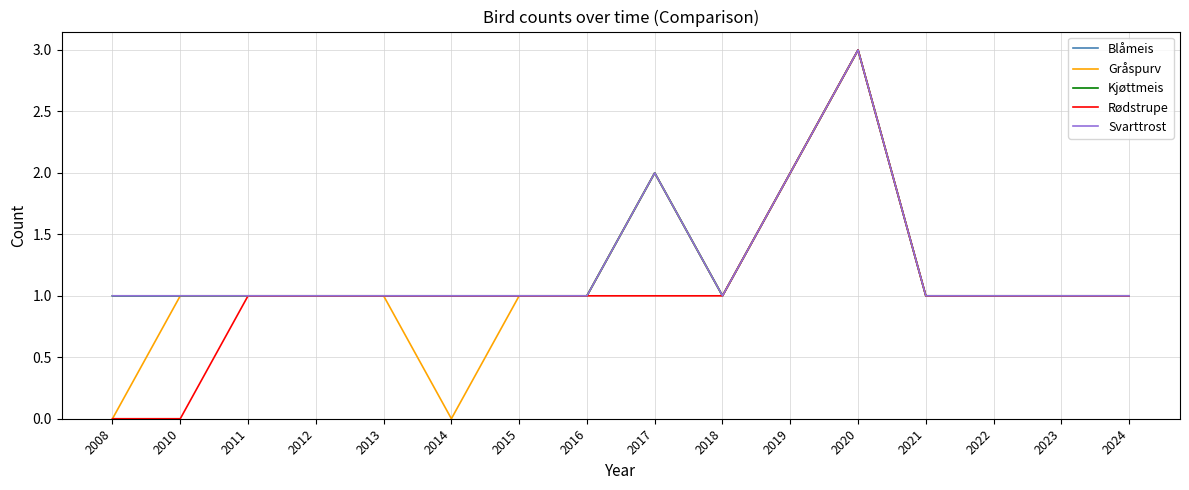

What is the sum of all Blåmeis values?

20